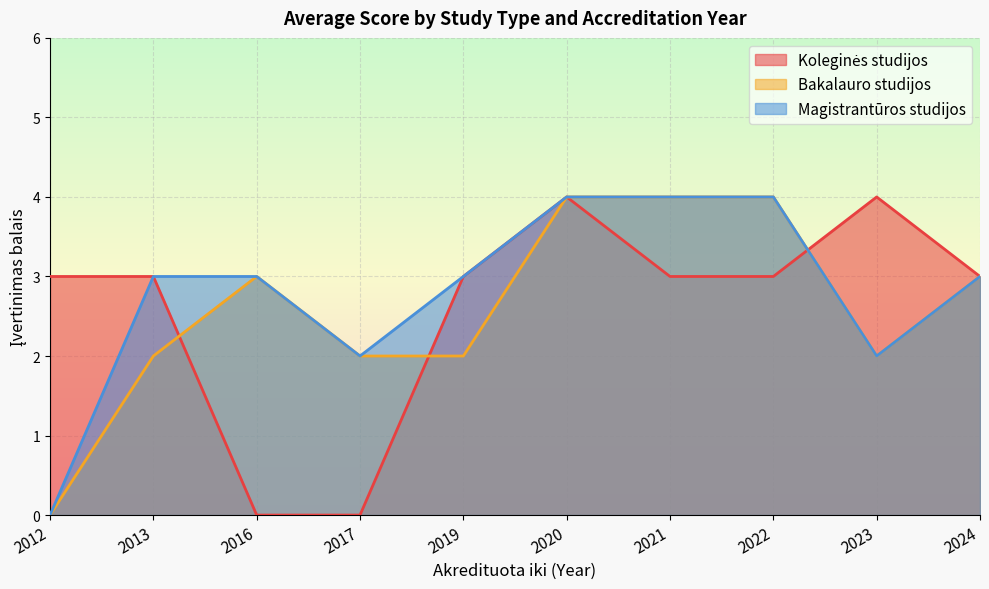

What are all the series names shown in the legend?

Koleginės studijos, Bakalauro studijos, Magistrantūros studijos